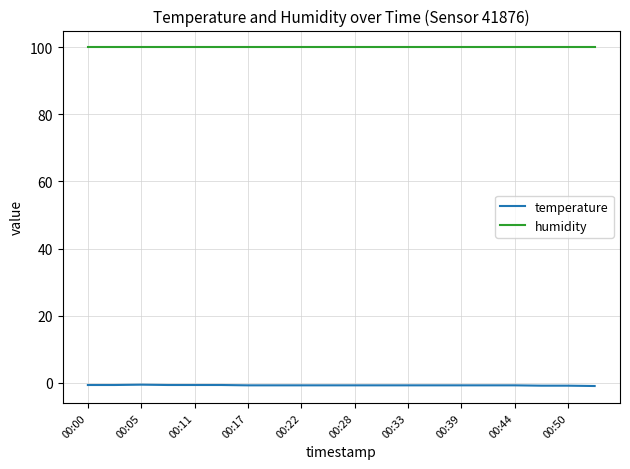

What is the highest value of the humidity series?

99.9